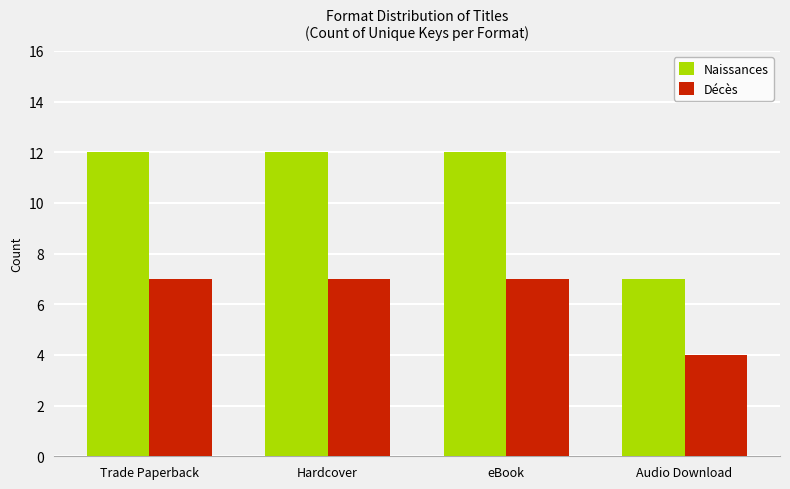

Is it true that Naissances equals 12 at eBook?

True